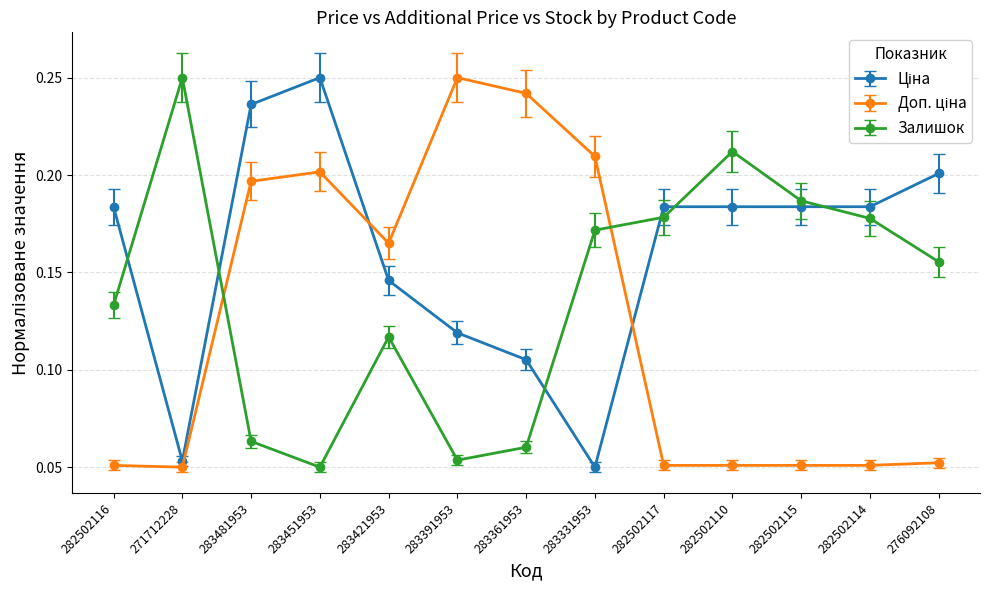

How many lines are shown in the chart?

3